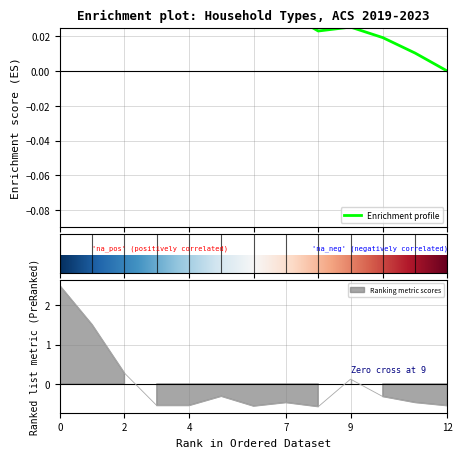

Is it true that the value at Married-couple is 2.4?

False